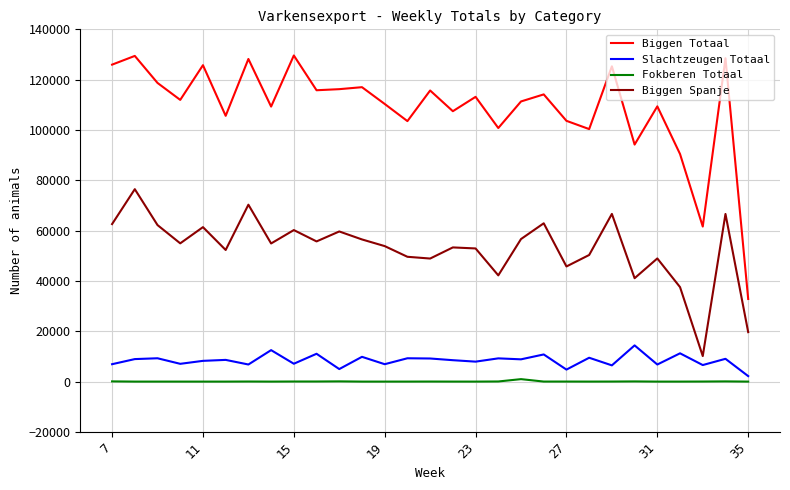

Which series has the largest total across all categories?

Biggen Totaal